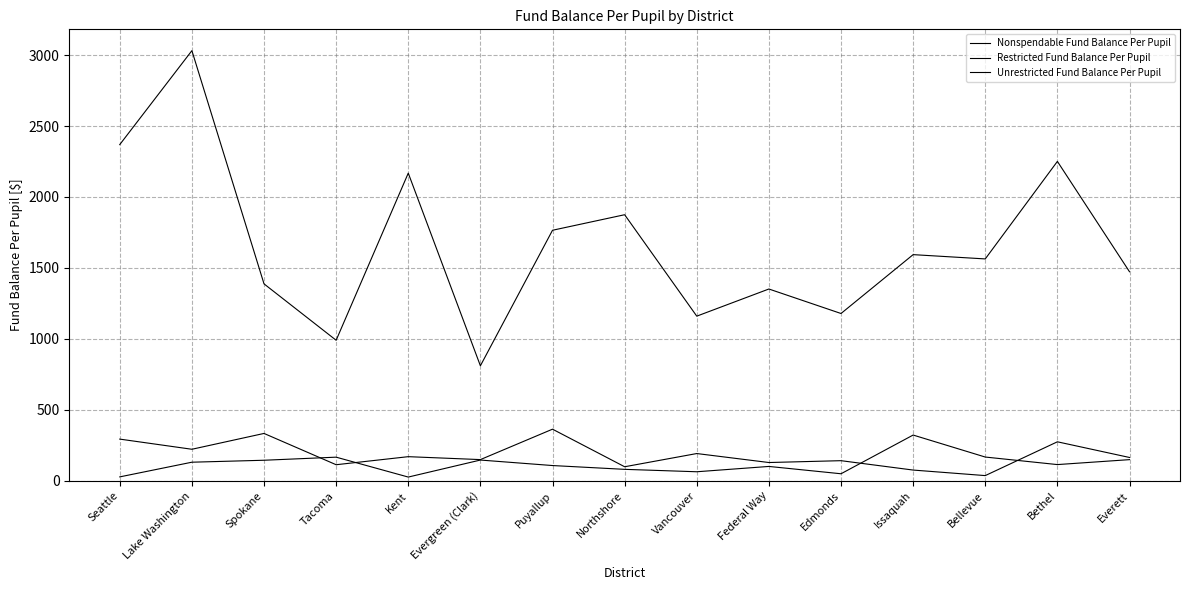

How many lines are shown in the chart?

3